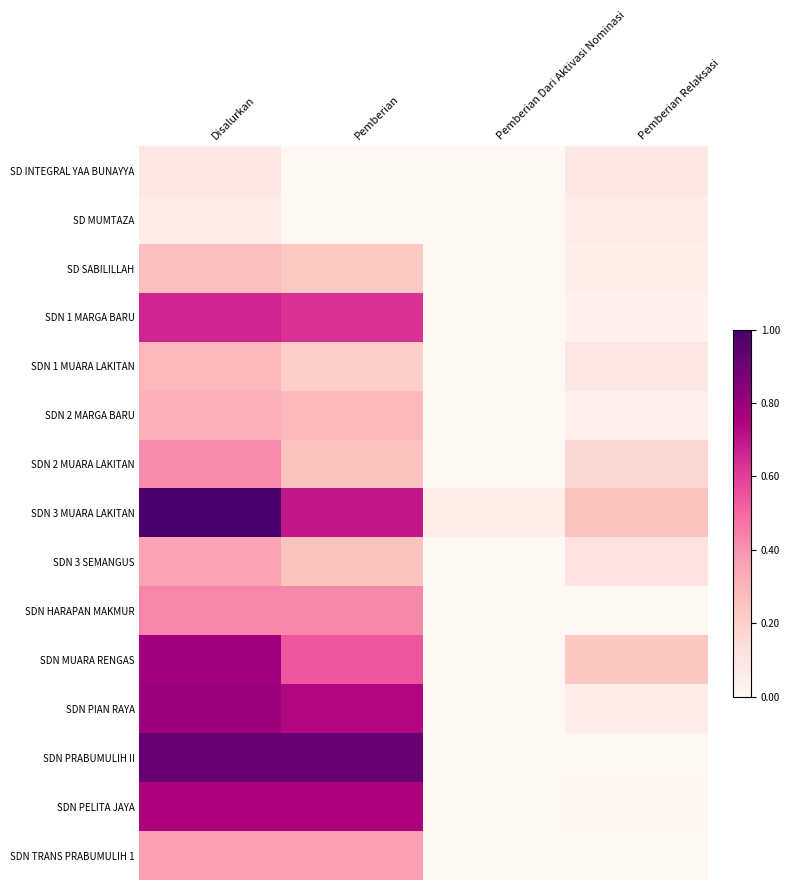

Reading left to right, list all the values displayed in this chart.

SD INTEGRAL YAA BUNAYYA: Disalurkan=0.1	Pemberian=0.0	Pemberian Dari Aktivasi Nominasi=0.0	Pemberian Relaksasi=0.1
SD MUMTAZA: Disalurkan=0.1	Pemberian=0.0	Pemberian Dari Aktivasi Nominasi=0.0	Pemberian Relaksasi=0.1
SD SABILILLAH: Disalurkan=0.3	Pemberian=0.2	Pemberian Dari Aktivasi Nominasi=0.0	Pemberian Relaksasi=0.0
SDN 1 MARGA BARU: Disalurkan=0.7	Pemberian=0.6	Pemberian Dari Aktivasi Nominasi=0.0	Pemberian Relaksasi=0.0
SDN 1 MUARA LAKITAN: Disalurkan=0.3	Pemberian=0.2	Pemberian Dari Aktivasi Nominasi=0.0	Pemberian Relaksasi=0.1
SDN 2 MARGA BARU: Disalurkan=0.3	Pemberian=0.3	Pemberian Dari Aktivasi Nominasi=0.0	Pemberian Relaksasi=0.0
SDN 2 MUARA LAKITAN: Disalurkan=0.4	Pemberian=0.3	Pemberian Dari Aktivasi Nominasi=0.0	Pemberian Relaksasi=0.2
SDN 3 MUARA LAKITAN: Disalurkan=1.0	Pemberian=0.7	Pemberian Dari Aktivasi Nominasi=0.0	Pemberian Relaksasi=0.3
SDN 3 SEMANGUS: Disalurkan=0.4	Pemberian=0.2	Pemberian Dari Aktivasi Nominasi=0.0	Pemberian Relaksasi=0.1
SDN HARAPAN MAKMUR: Disalurkan=0.4	Pemberian=0.4	Pemberian Dari Aktivasi Nominasi=0.0	Pemberian Relaksasi=0.0
SDN MUARA RENGAS: Disalurkan=0.8	Pemberian=0.5	Pemberian Dari Aktivasi Nominasi=0.0	Pemberian Relaksasi=0.2
SDN PIAN RAYA: Disalurkan=0.8	Pemberian=0.7	Pemberian Dari Aktivasi Nominasi=0.0	Pemberian Relaksasi=0.1
SDN PRABUMULIH II: Disalurkan=0.9	Pemberian=0.9	Pemberian Dari Aktivasi Nominasi=0.0	Pemberian Relaksasi=0.0
SDN PELITA JAYA: Disalurkan=0.8	Pemberian=0.8	Pemberian Dari Aktivasi Nominasi=0.0	Pemberian Relaksasi=0.0
SDN TRANS PRABUMULIH 1: Disalurkan=0.4	Pemberian=0.4	Pemberian Dari Aktivasi Nominasi=0.0	Pemberian Relaksasi=0.0